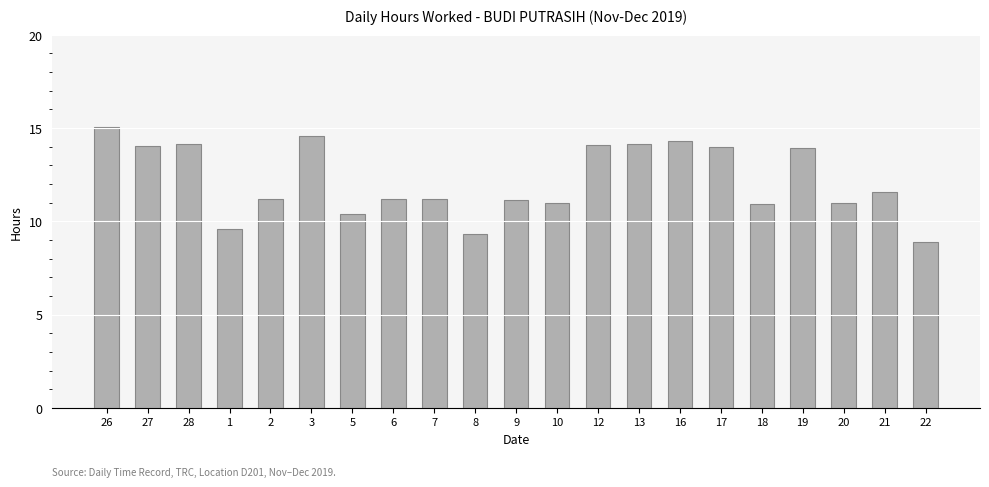

How many distinct data groups are displayed?

1